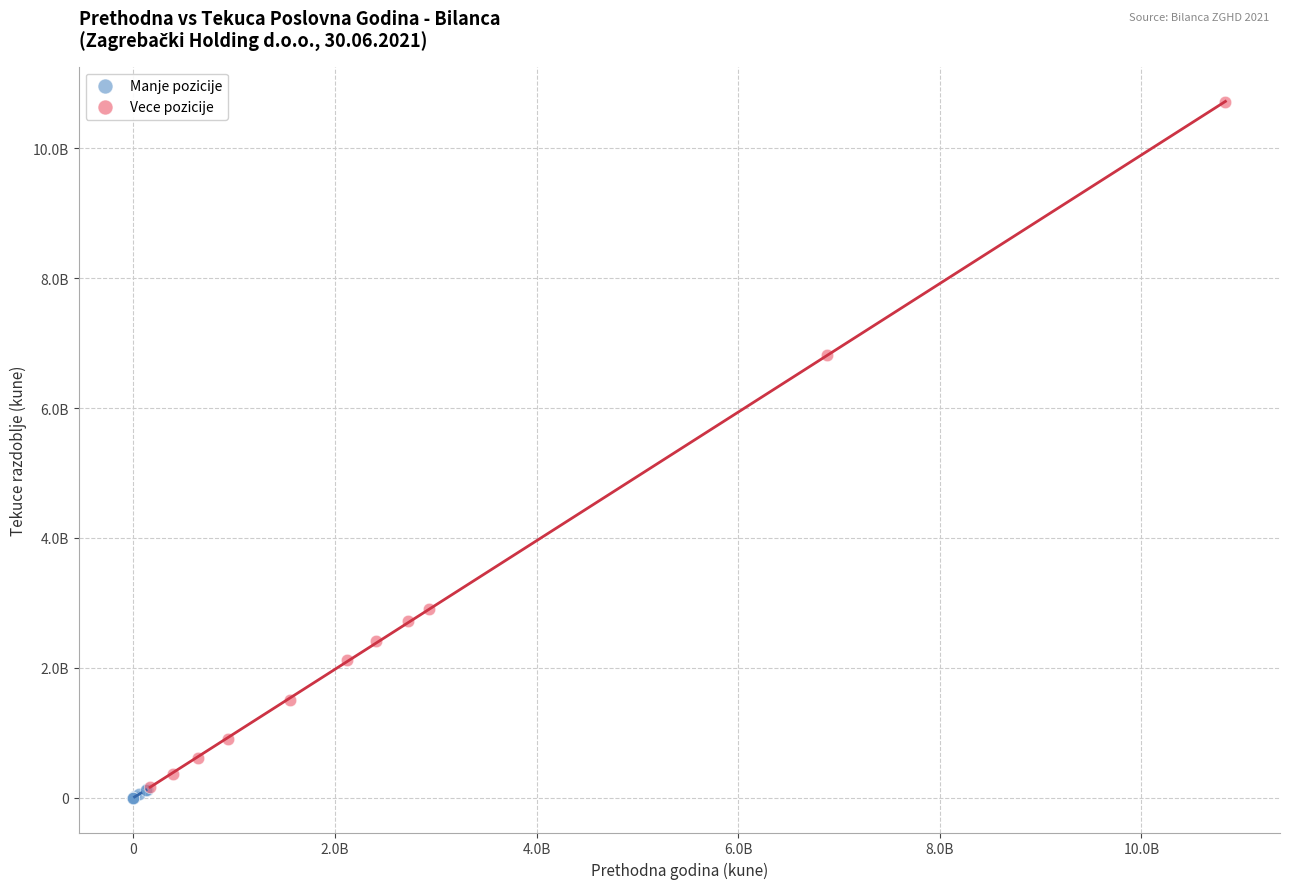

Which series reaches the maximum Y coordinate?

Vece pozicije